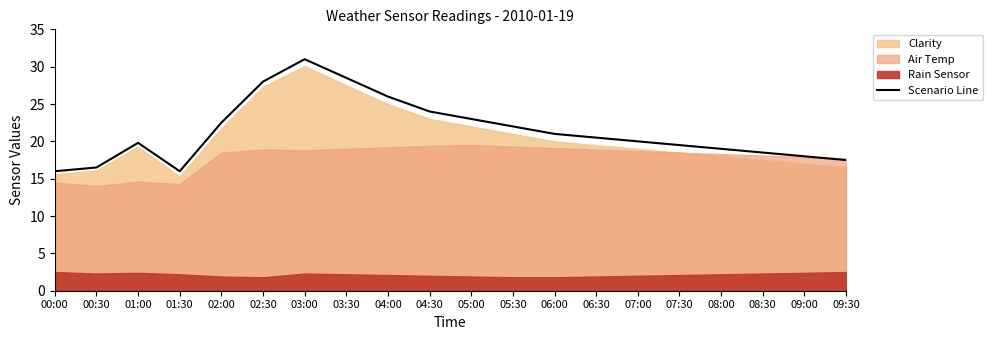

Where is the data nearest to the value 23?

05:00